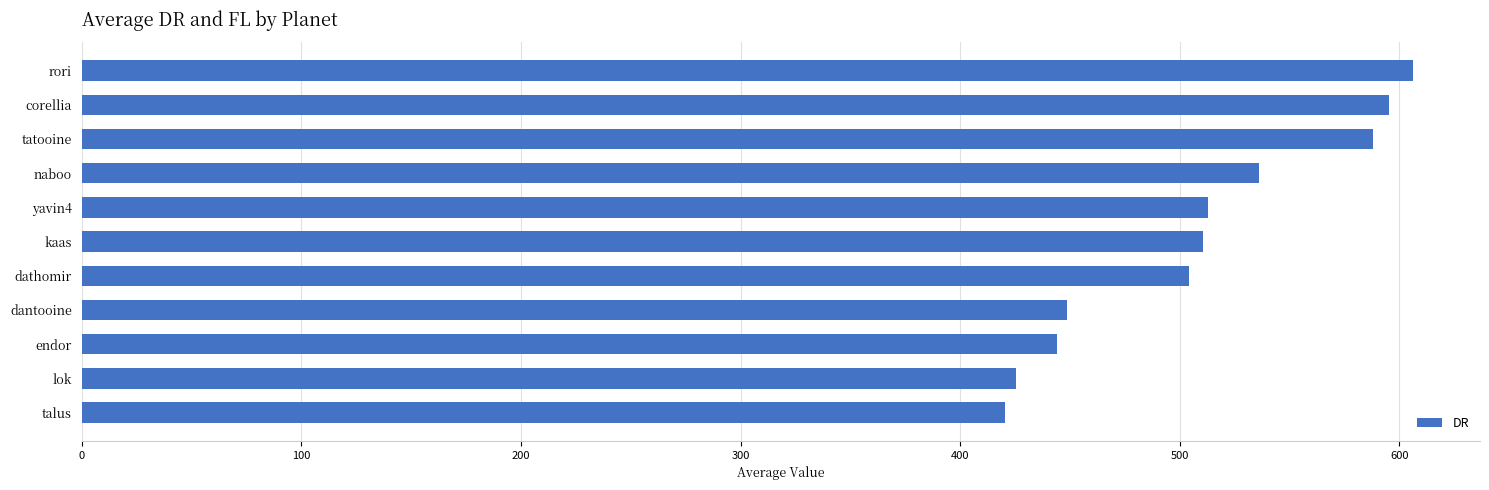

What is the approximate value at endor?

444.0